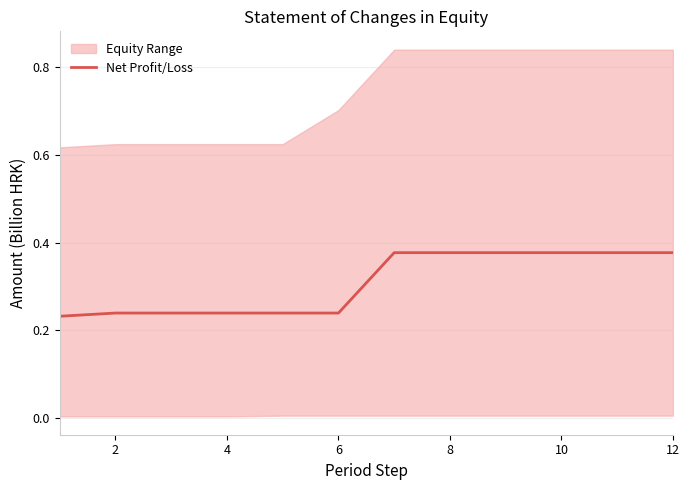

What is the sum of all values?

3.7